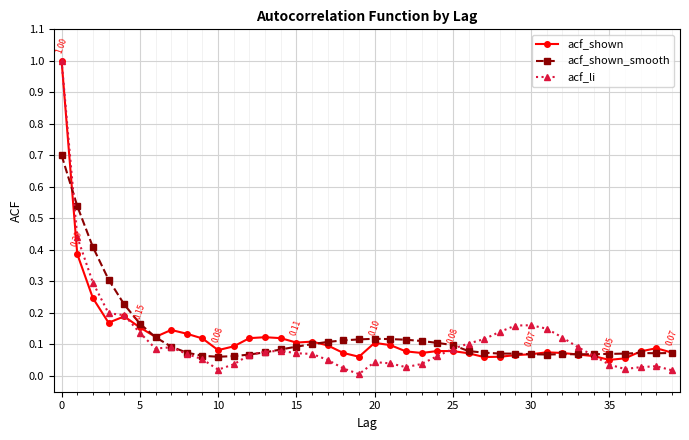

True or false: acf_shown_smooth has more than 1 points higher than both neighbors.

True